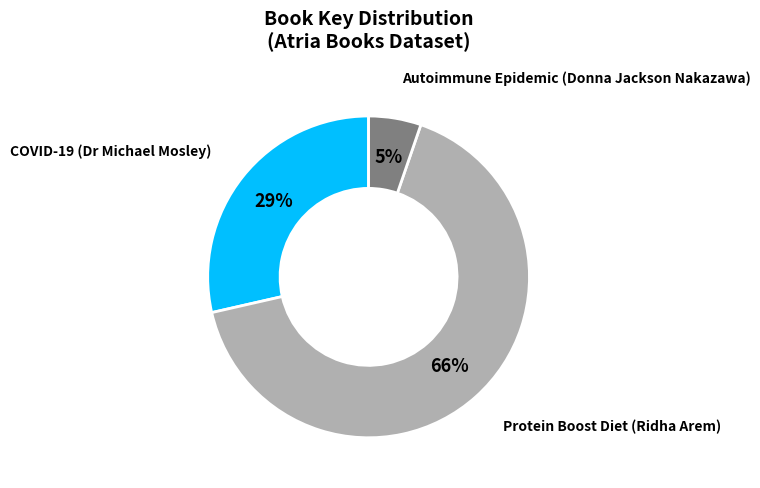

How many slices are in this pie chart?

3